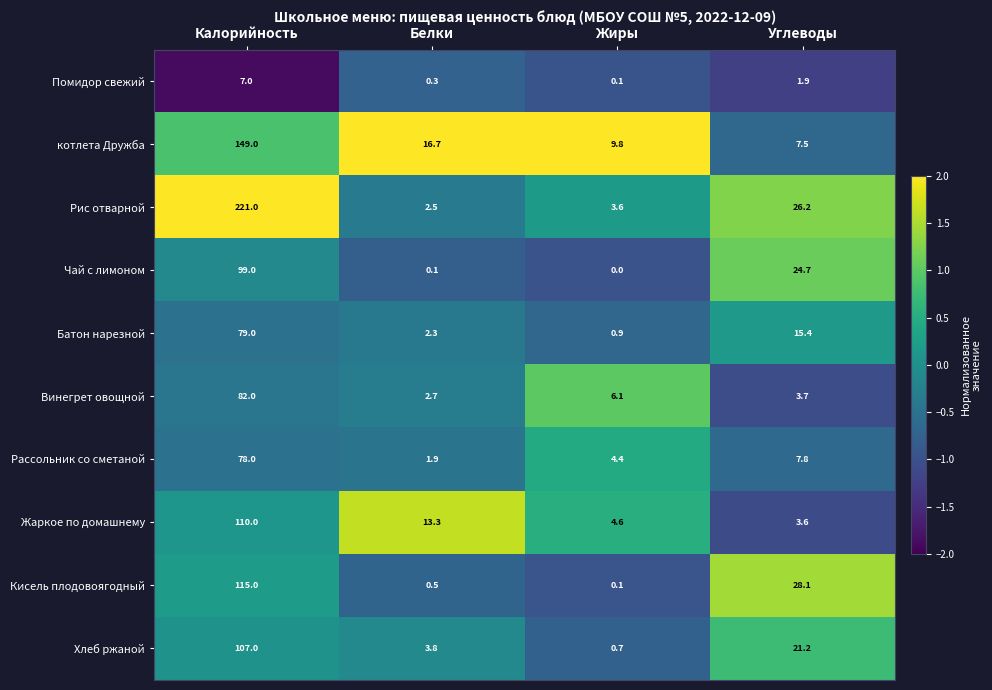

What is the spread (max minus min) of values at Жиры?

9.8